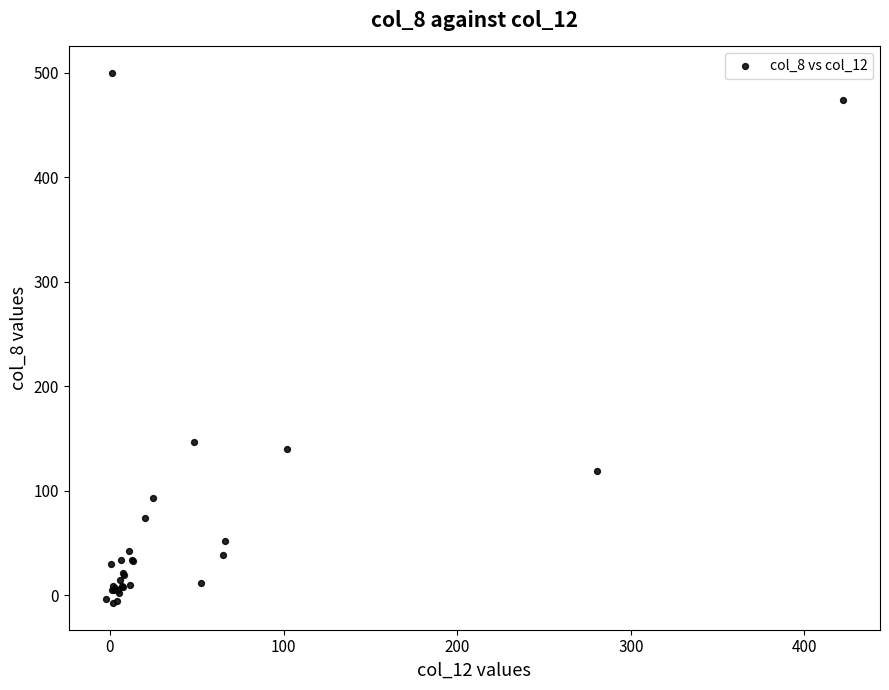

What Y value in the scatter plot is closest to 246?

146.7